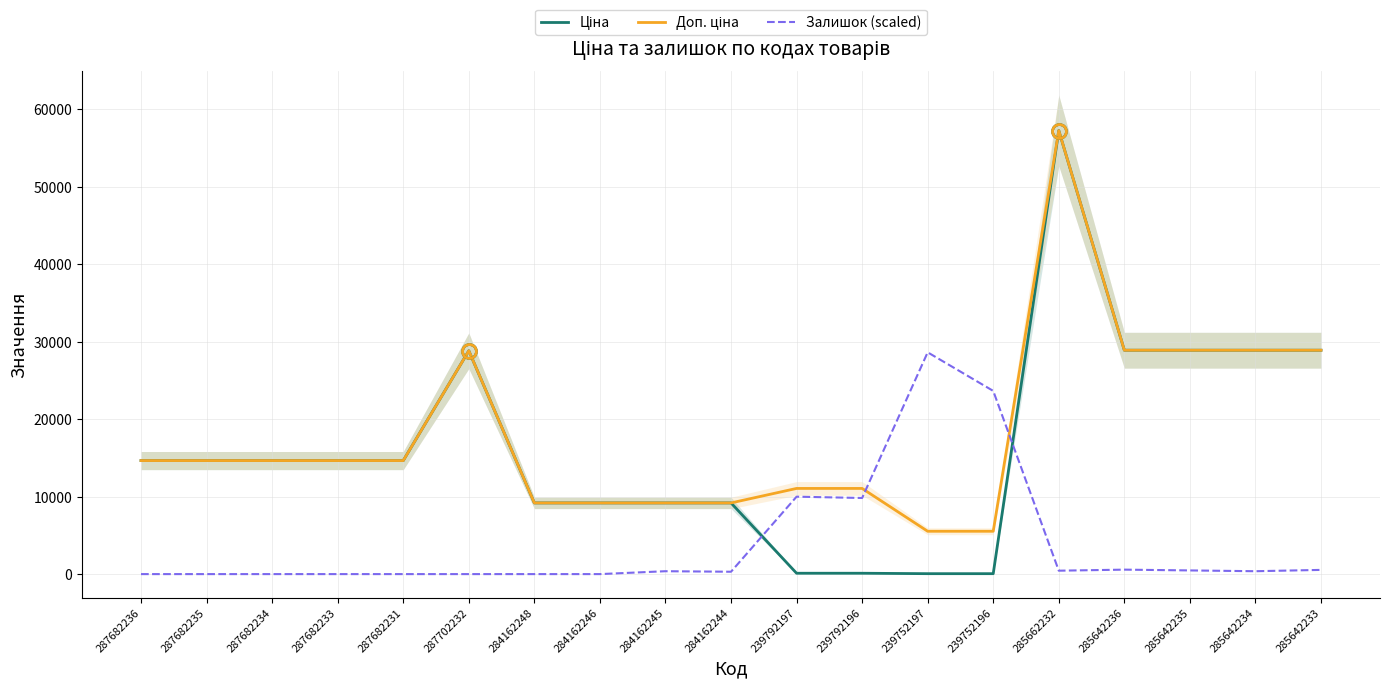

At which category does Ціна reach its first local peak?

287702232